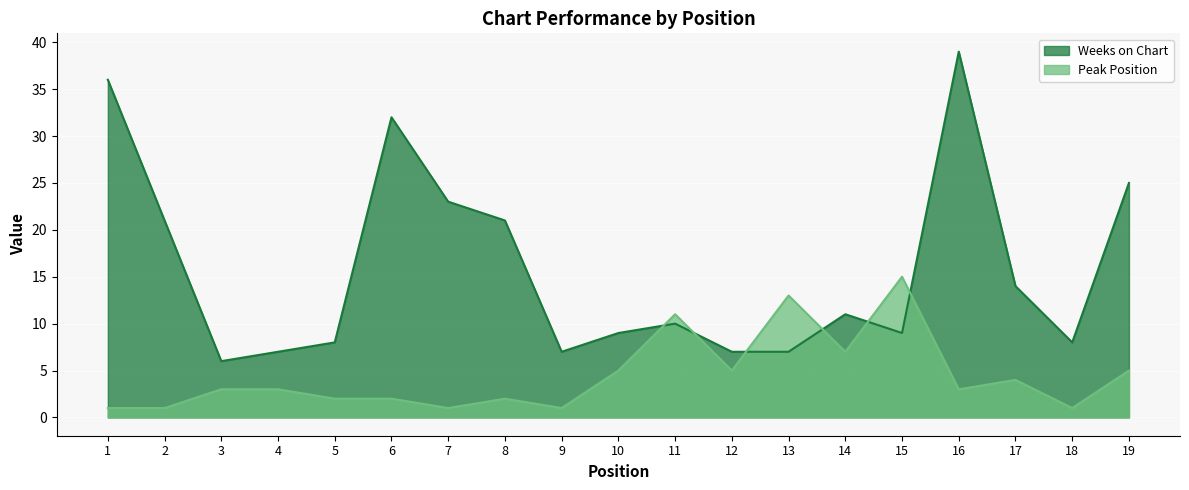

What is the sum of all Peak Position values?

85